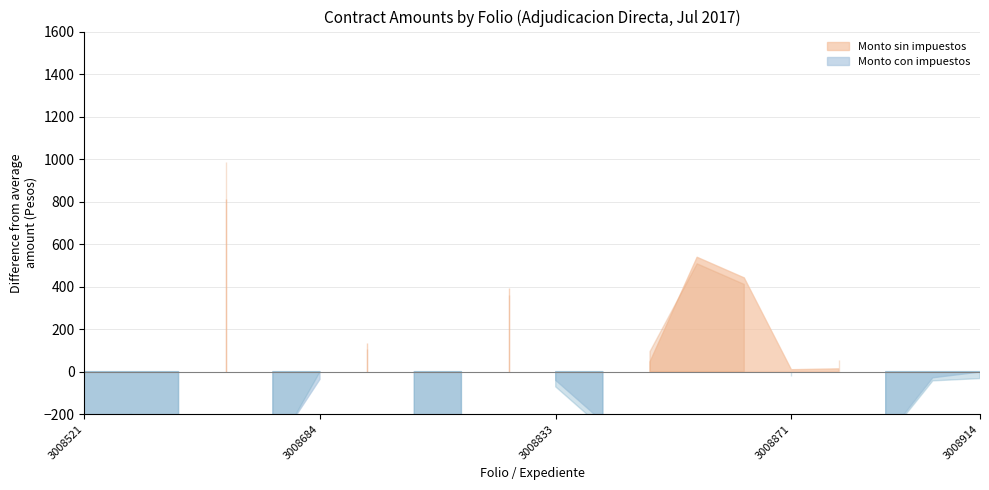

How many values in the Monto con impuestos series are below 445?

10